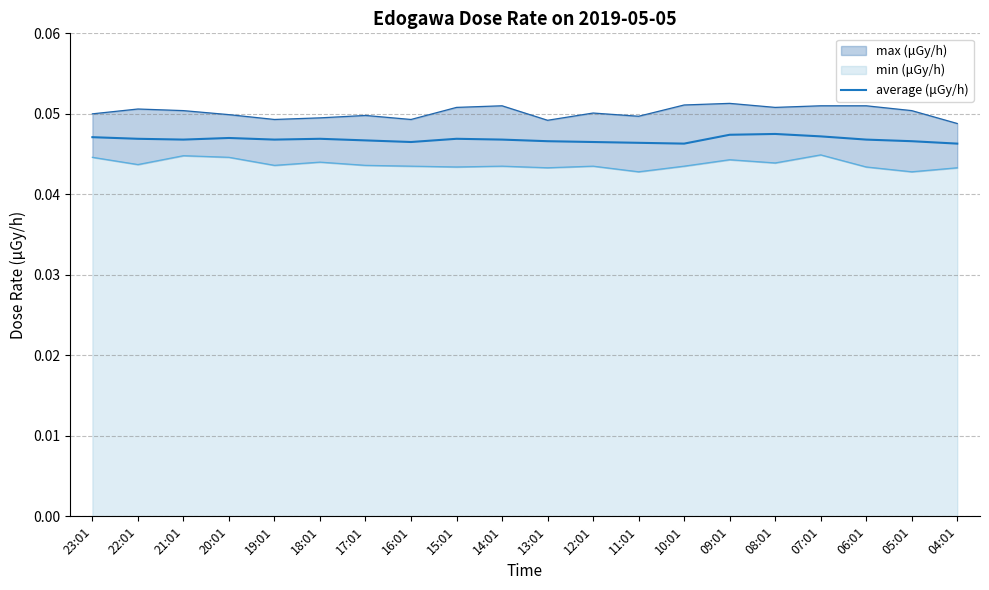

The value of average (μGy/h) at 06:01 is 0.1. True or false?

False